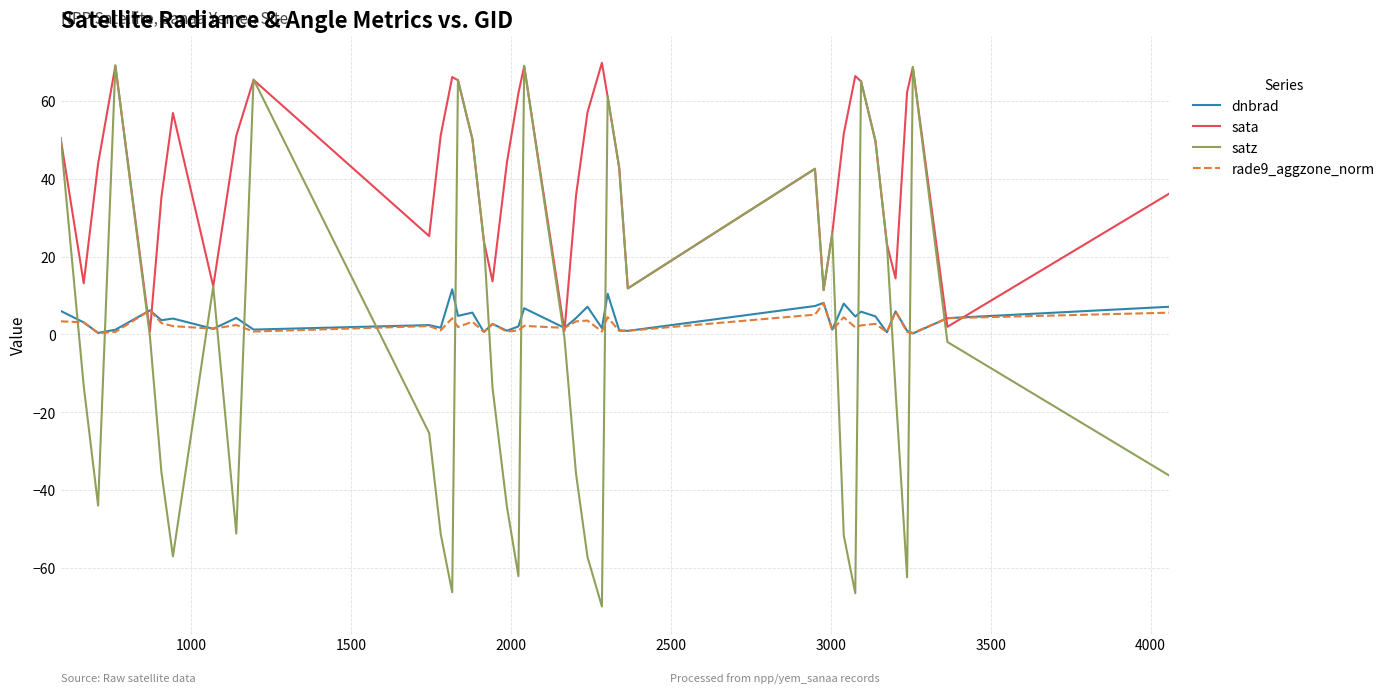

How many times do dnbrad and satz cross each other?

17